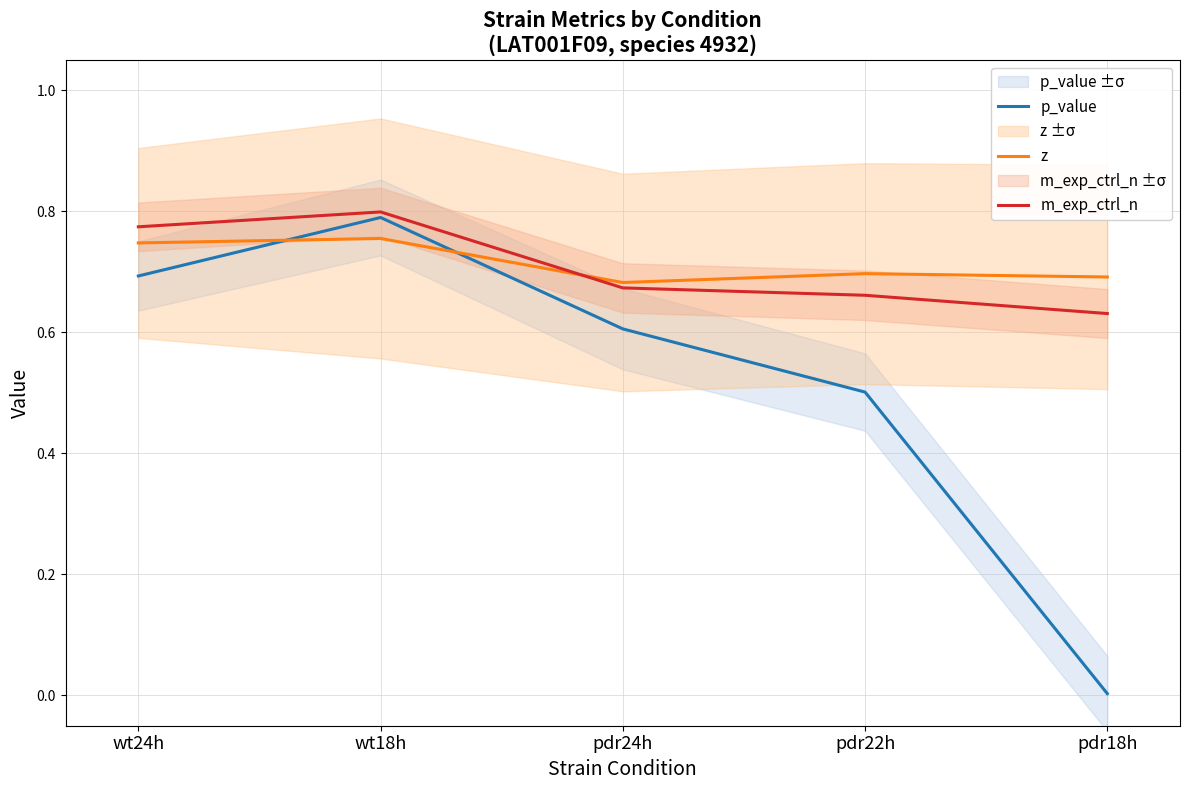

True or false: m_exp_ctrl_n and p_value cross at least once.

False